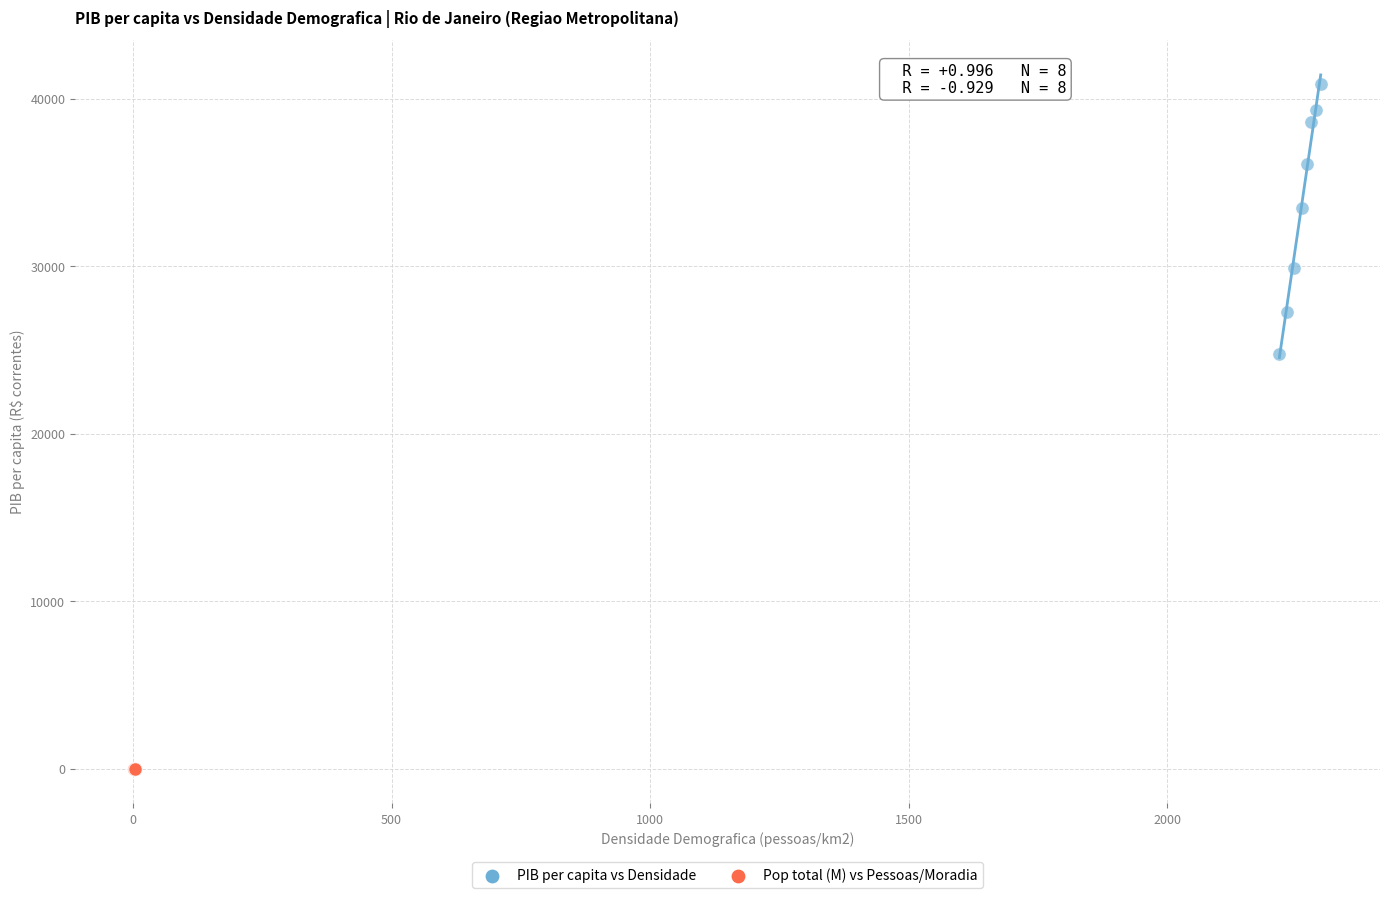

Which series contains the highest Y value?

PIB per capita vs Densidade